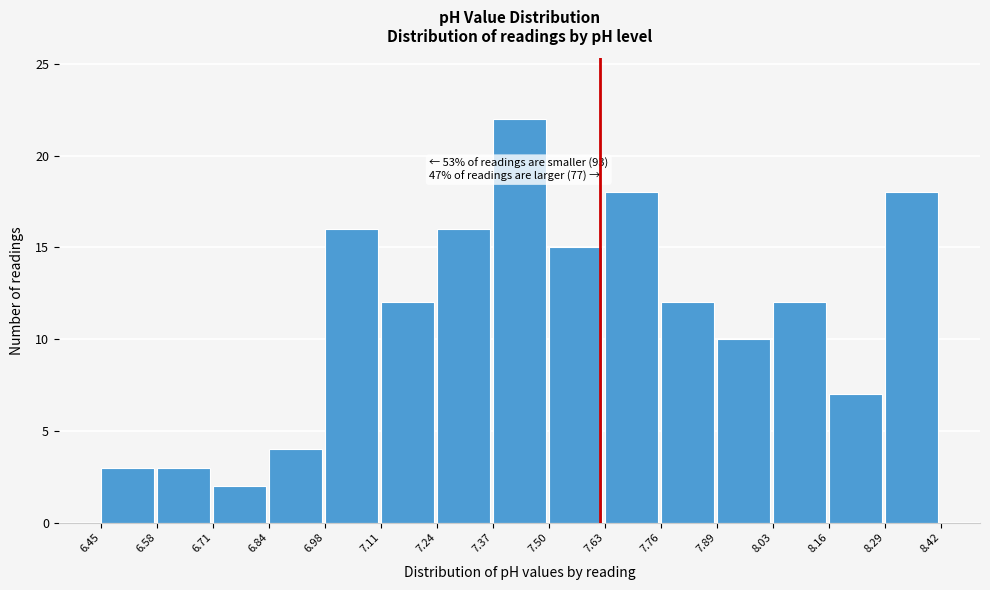

Which range on the x-axis has the tallest bar?

7.37 to 7.50